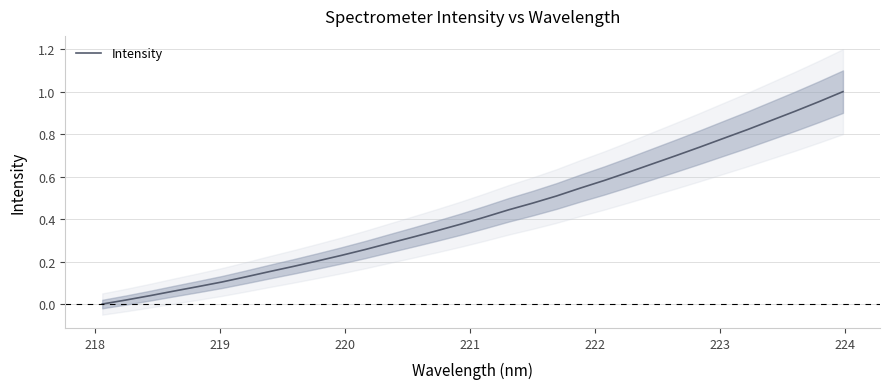

True or false: there are more than 2 points higher than both neighbors.

False